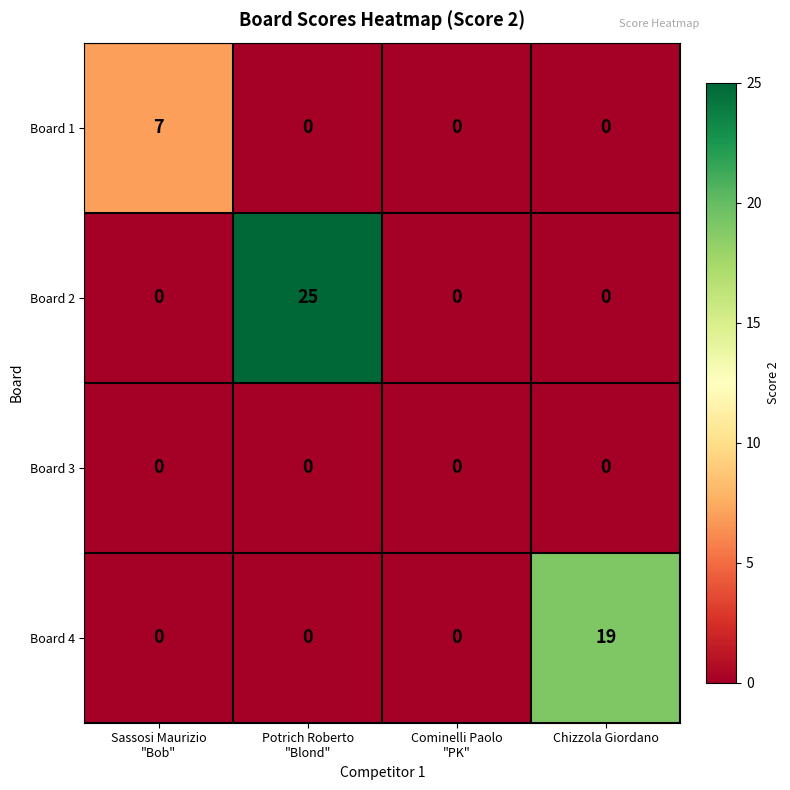

How many distinct data groups are displayed?

4